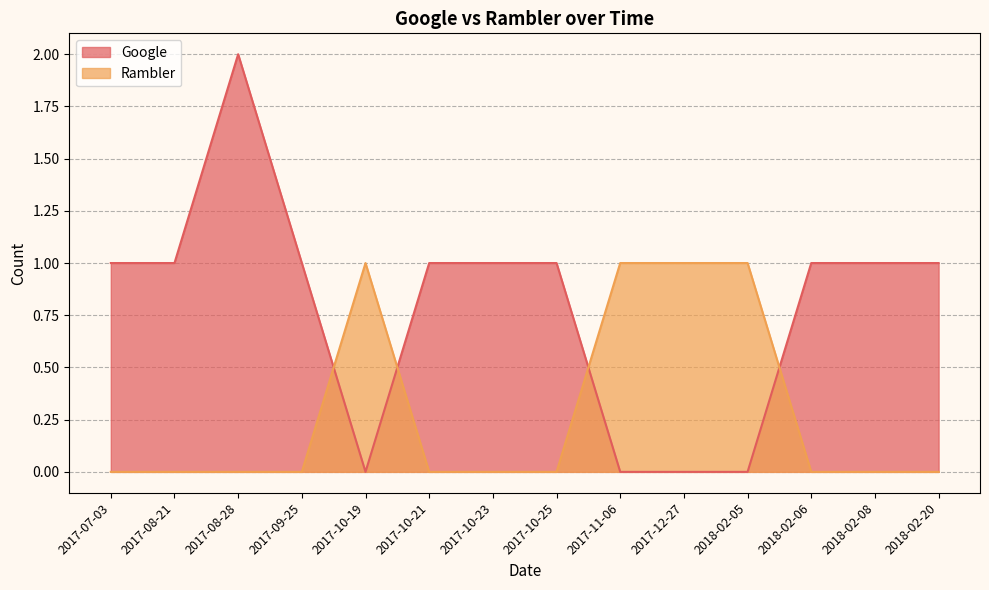

What is the sum of all Rambler values?

4